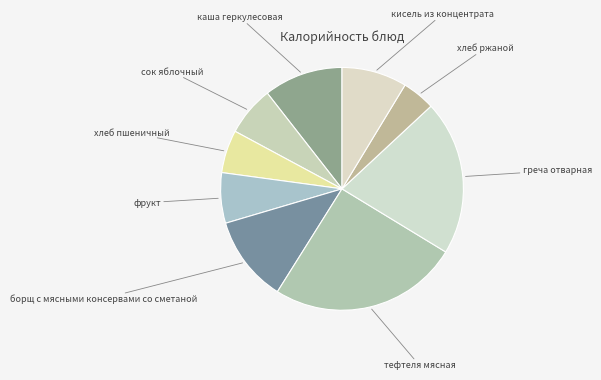

How many segments does this pie chart have?

9